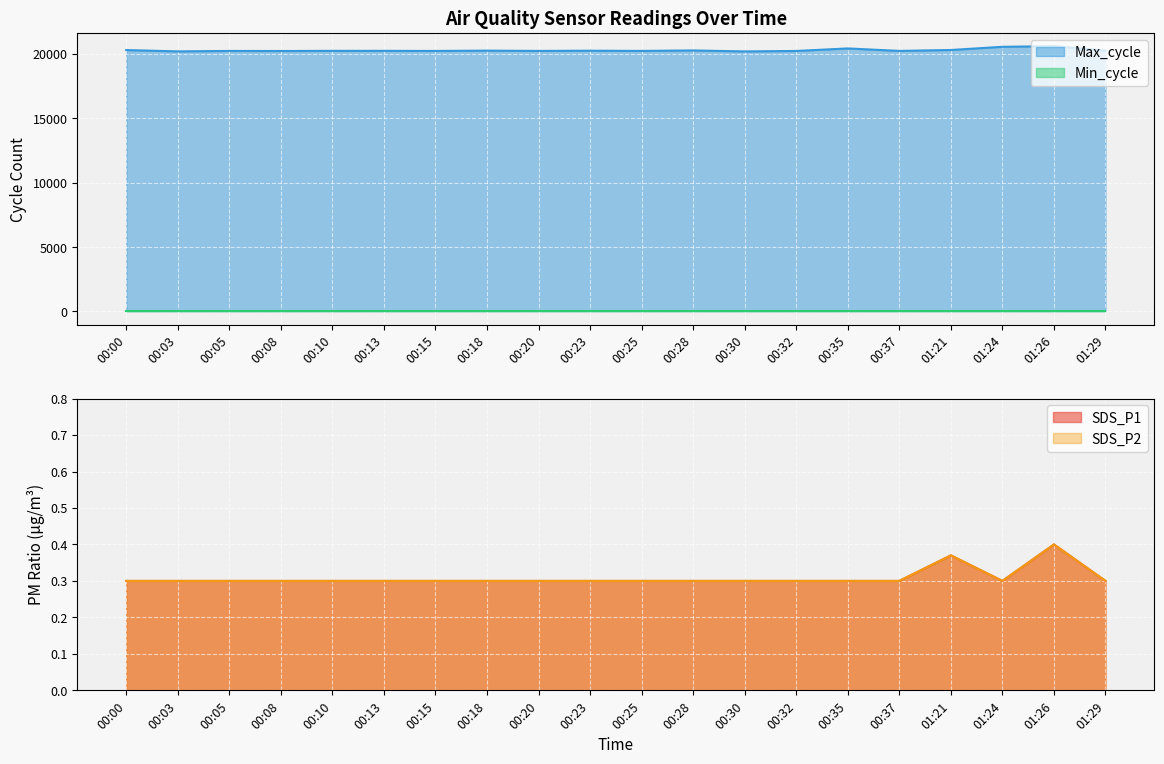

What is the value of the Max_cycle point at the 11th from the left?

20244.0